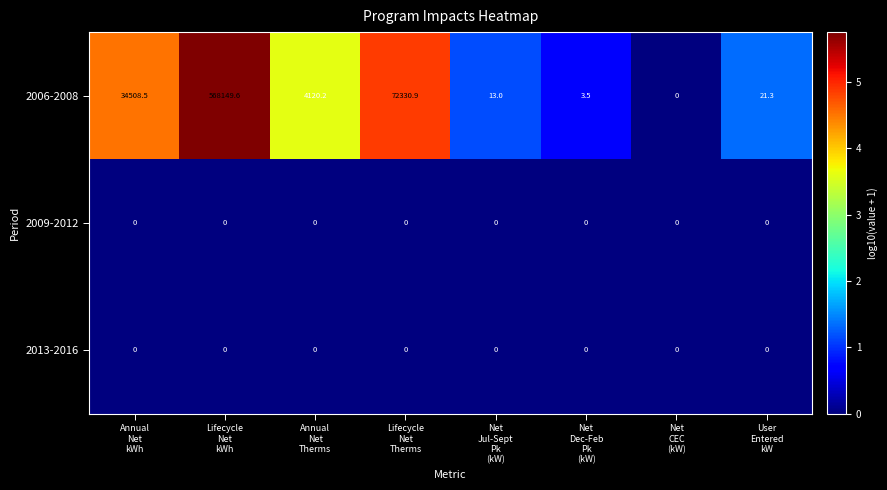

Which series has the largest range (max minus min)?

2006-2008